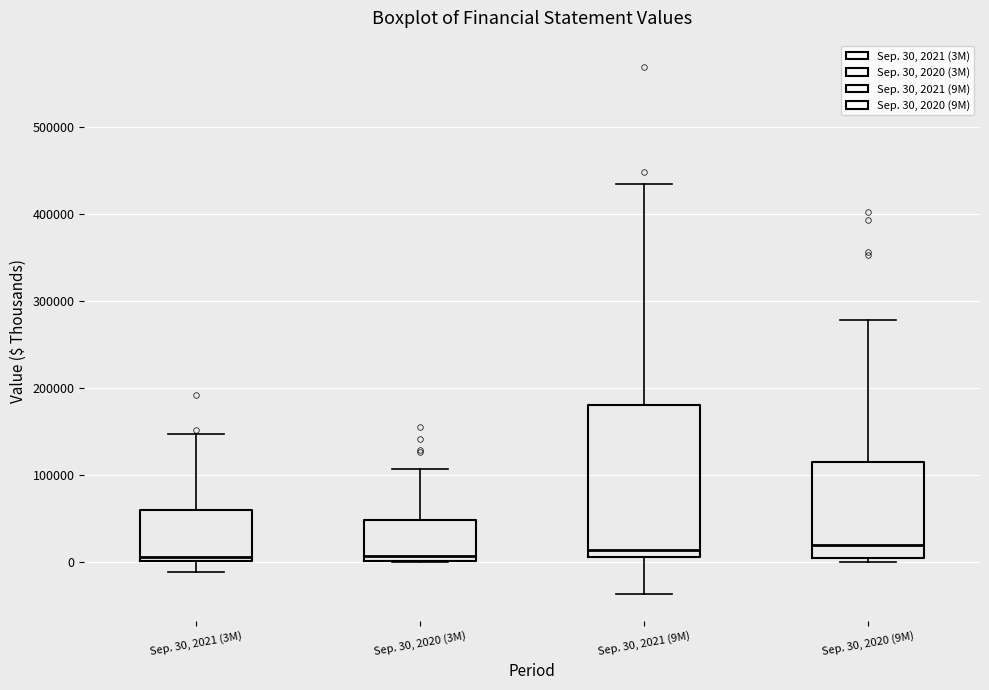

Which box is the tallest, from its lower edge to its upper edge?

Sep. 30, 2021 (9M)